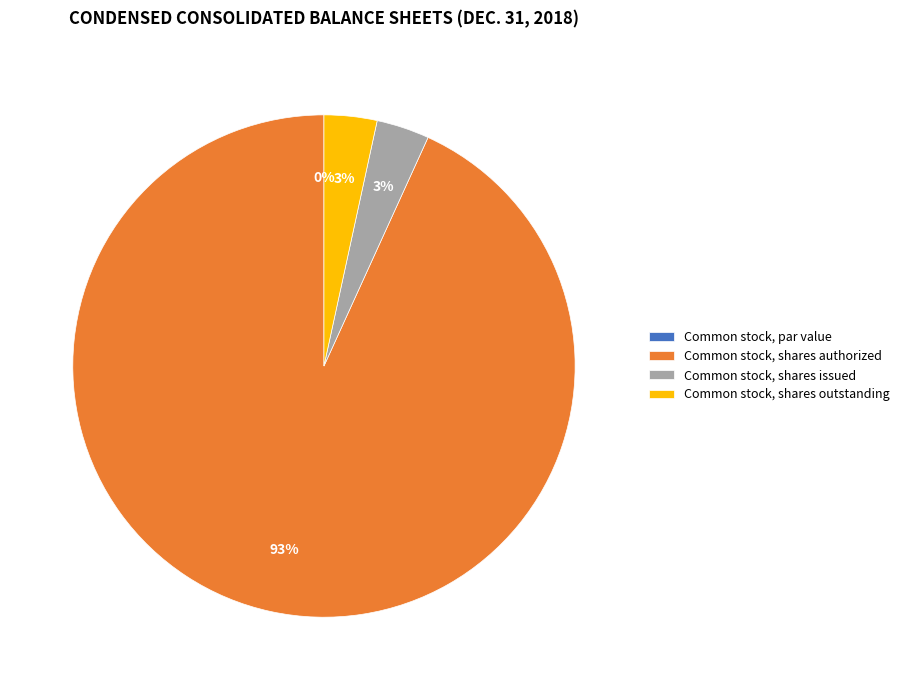

To the nearest percent, what is the difference between the largest and smallest slice percentages?

93%